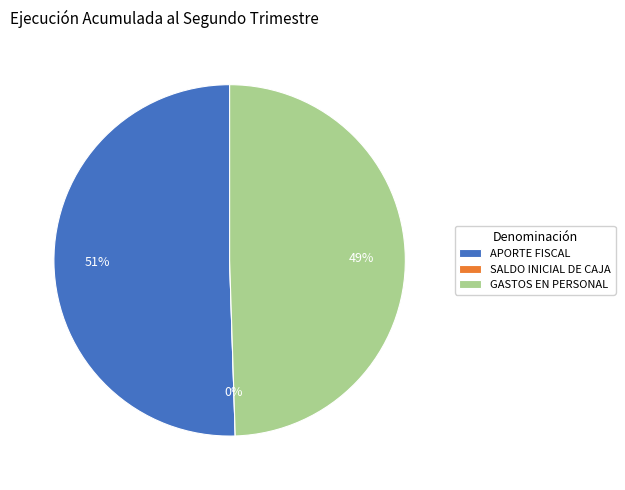

Count the number of slices in the pie.

3